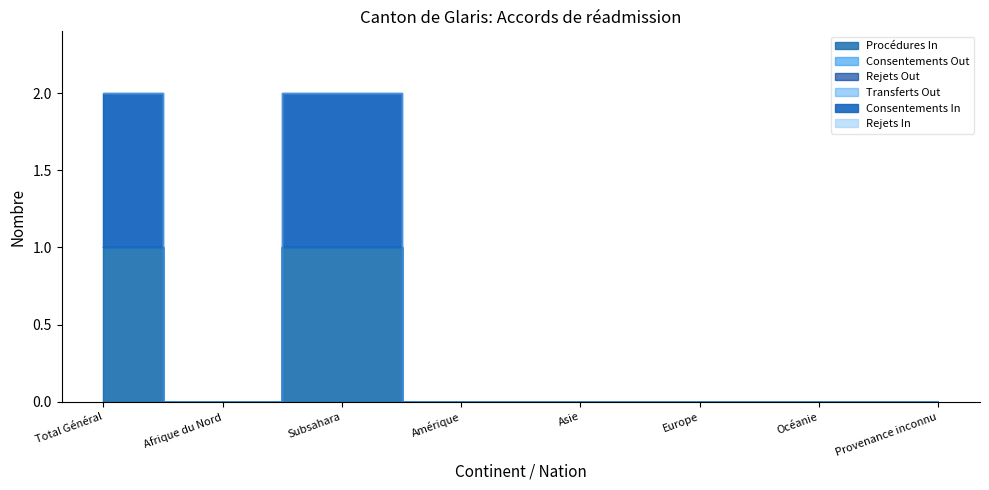

Which series has the largest total across all categories?

Procédures In